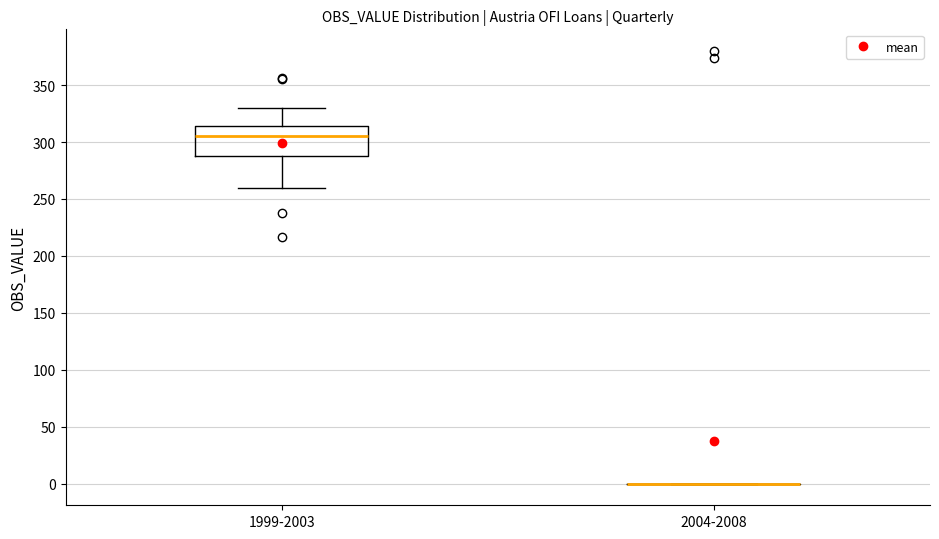

Reading left to right, transcribe this box plot: for each box, give where its median line is, the range the box spans, and where its two whiskers end, as read against the y-axis. The values are not printed on the chart, so give them approximately, as read against the axis.

1999-2003: median 305, box 290 to 315, whiskers 260 to 330
2004-2008: box collapsed to a line at 0, whiskers 0 to 0